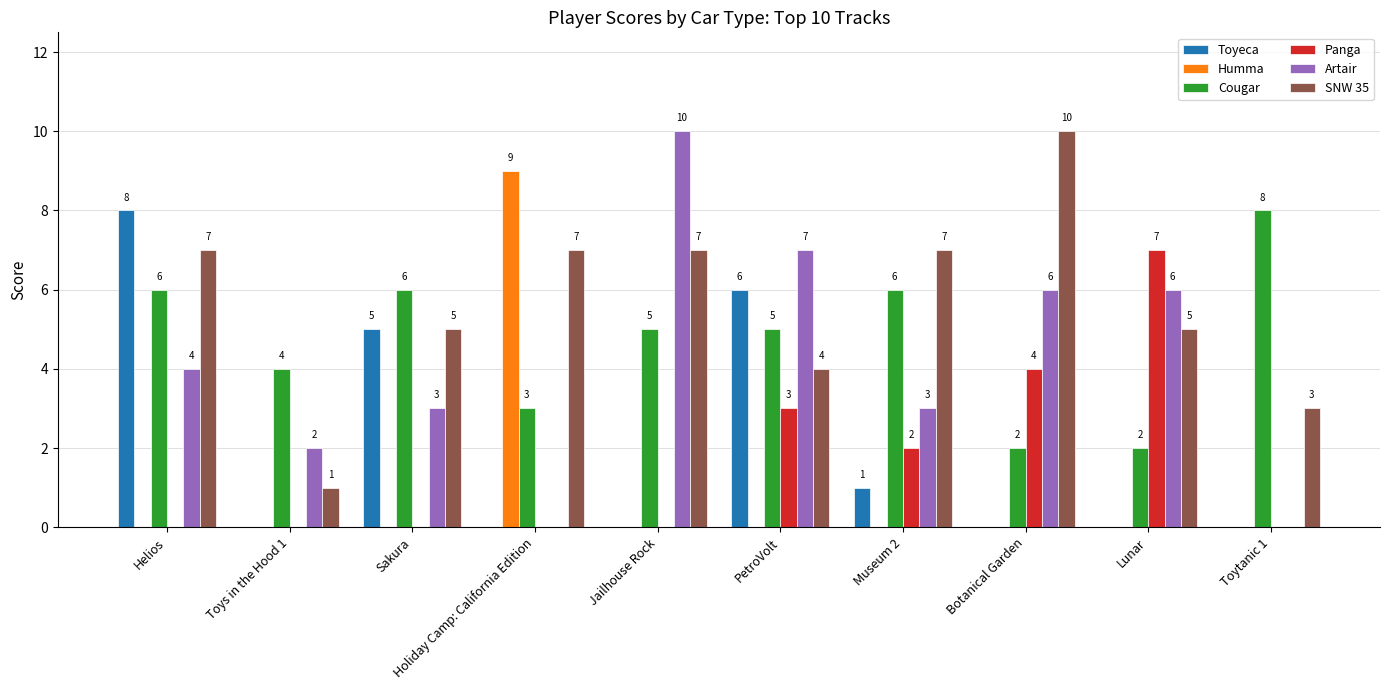

Which series has the largest total across all categories?

SNW 35